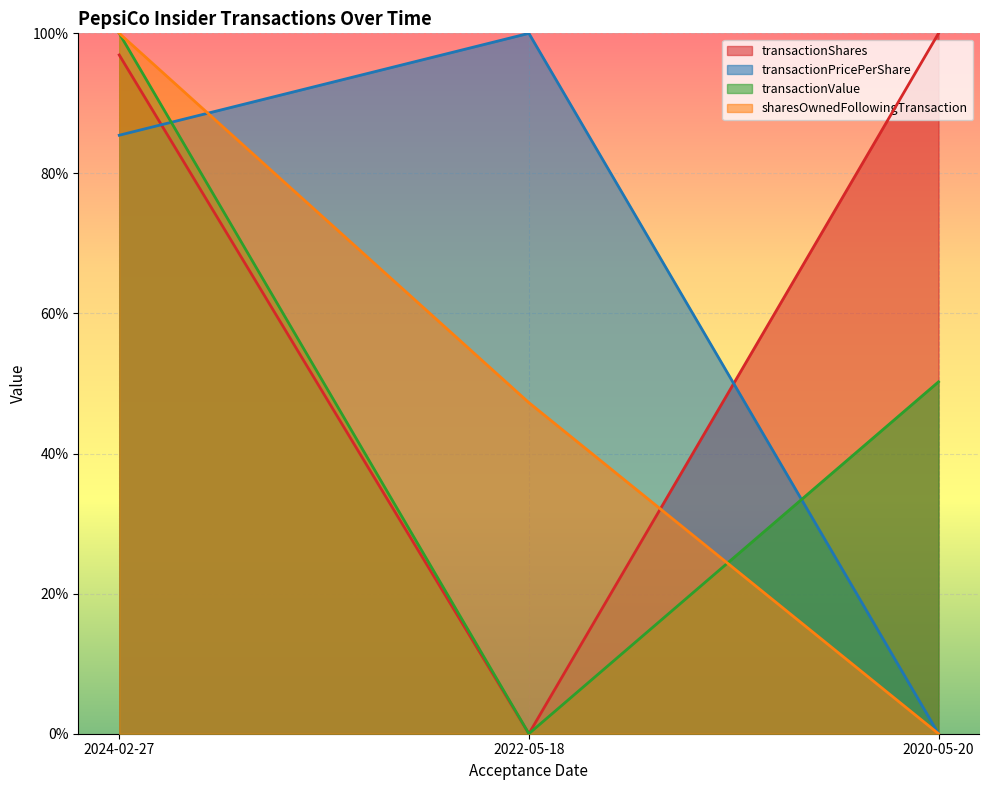

What is the difference between the maximum and minimum values in the transactionShares series?

1.0